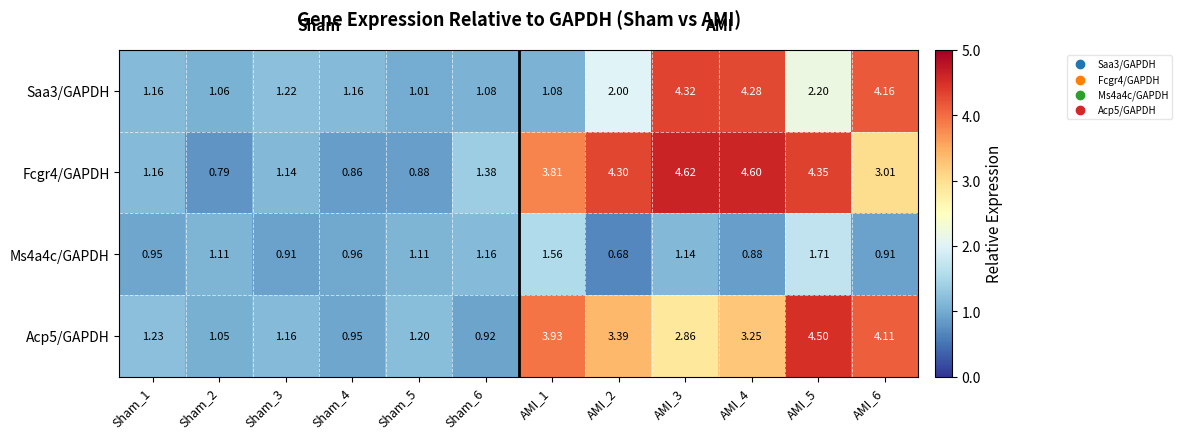

At how many categories does at least one series exceed 2?

6